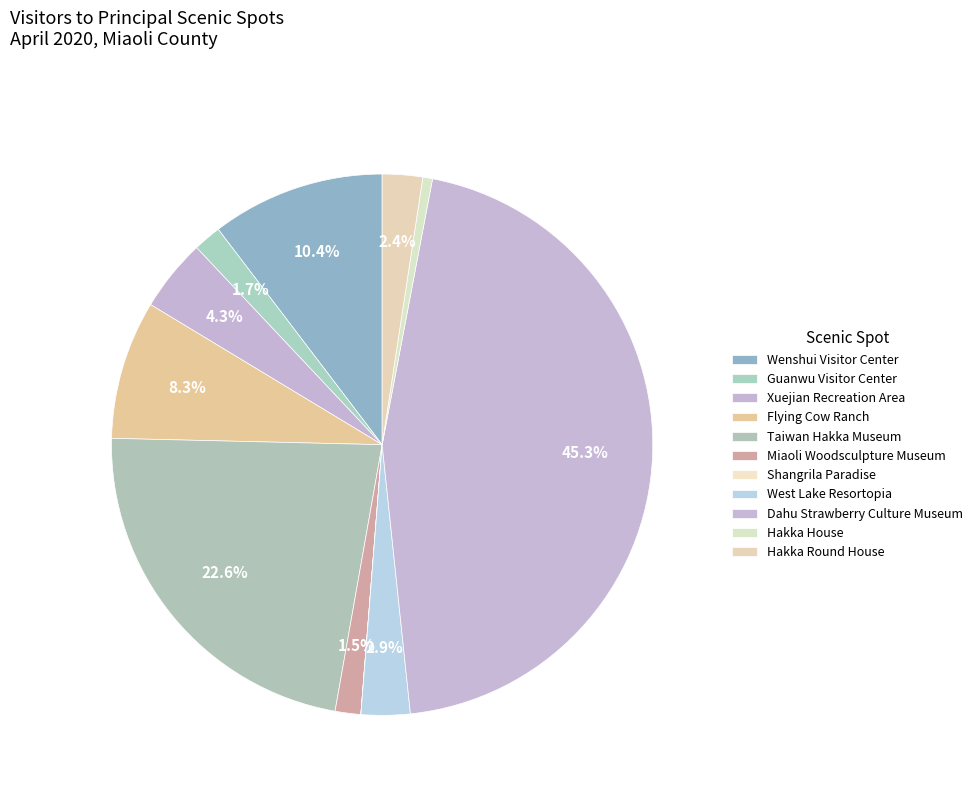

The Hakka Round House slice represents 17% of the pie. True or false?

False